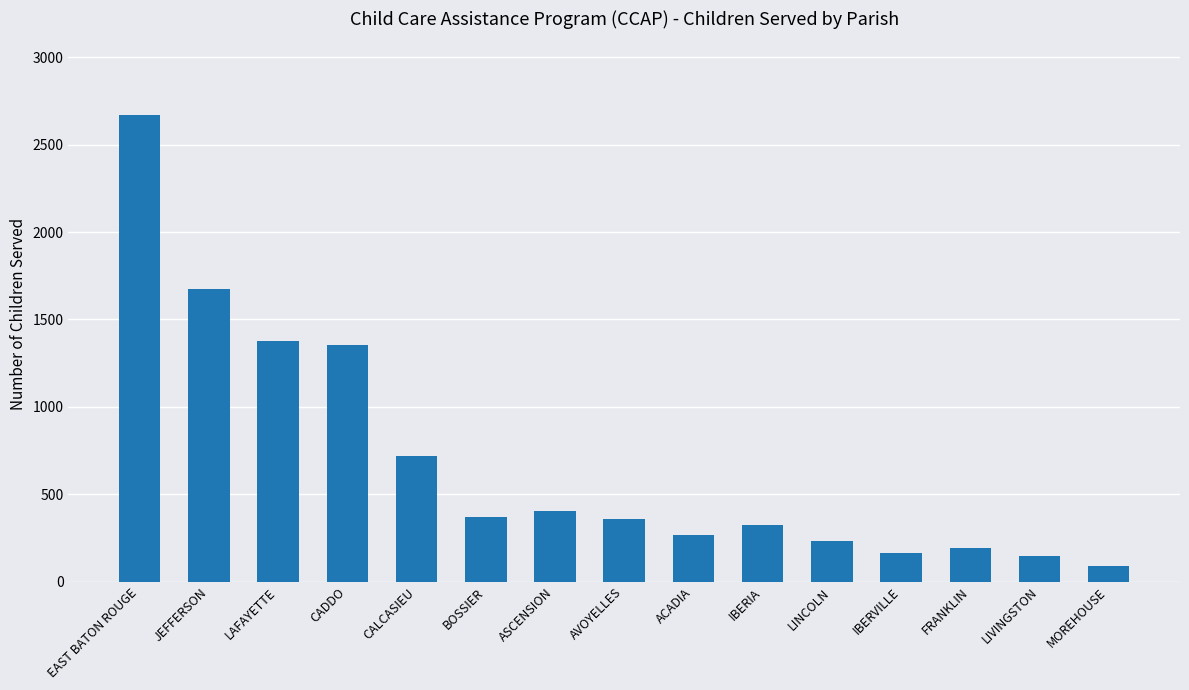

The chart shows a value of 145 at LIVINGSTON. True or false?

True